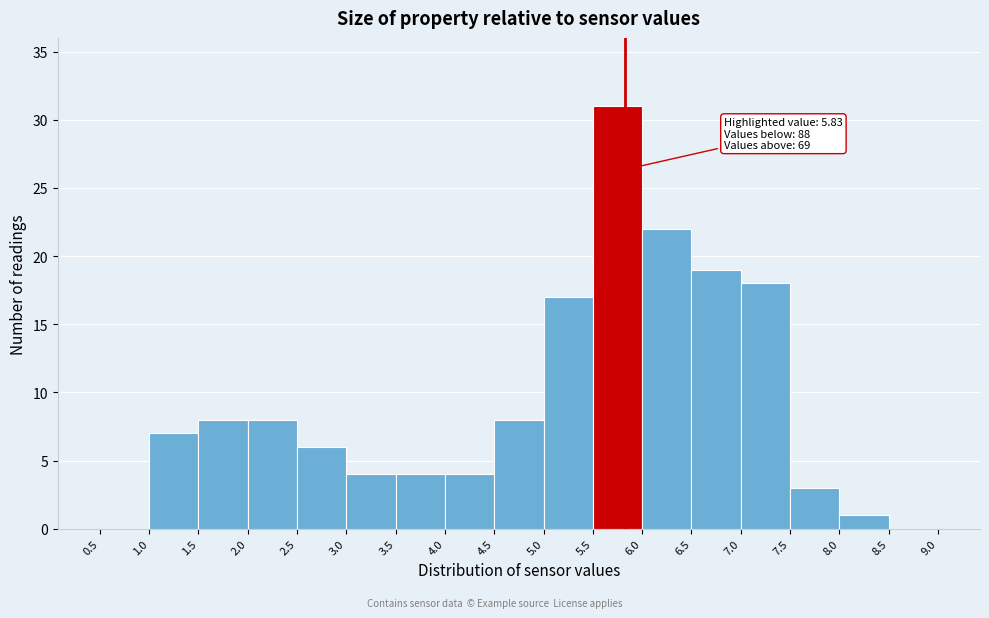

Over which range of the x-axis is the bar tallest?

5.5 to 6.0